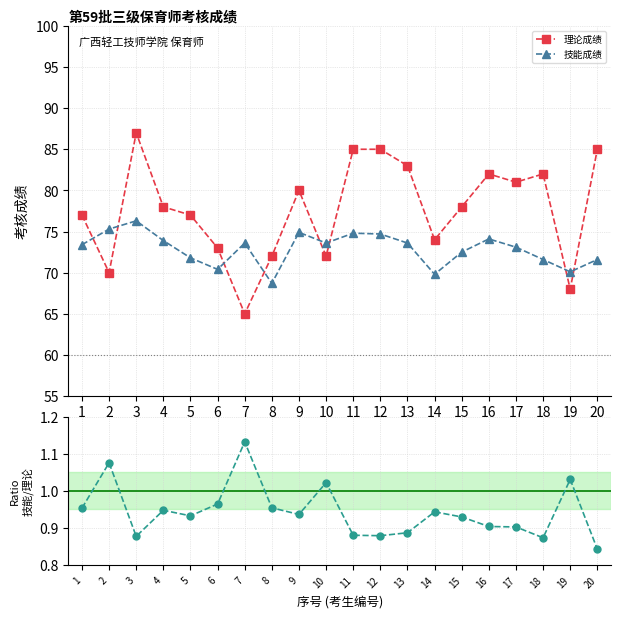

What is the difference between the highest and lowest values at 10?

72.6